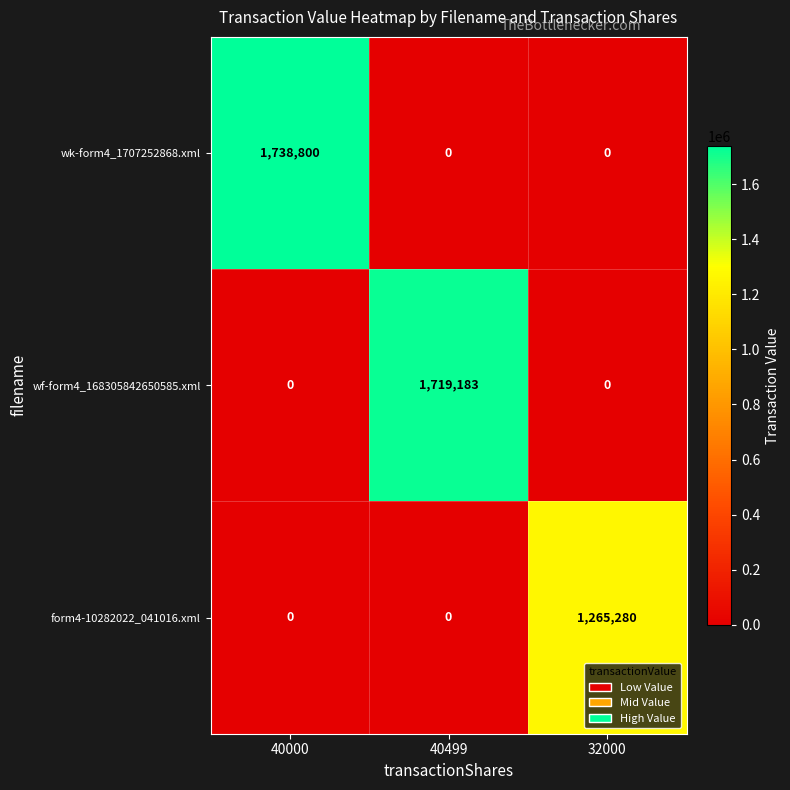

What is the maximum value for wk-form4_1707252868.xml?

1738800